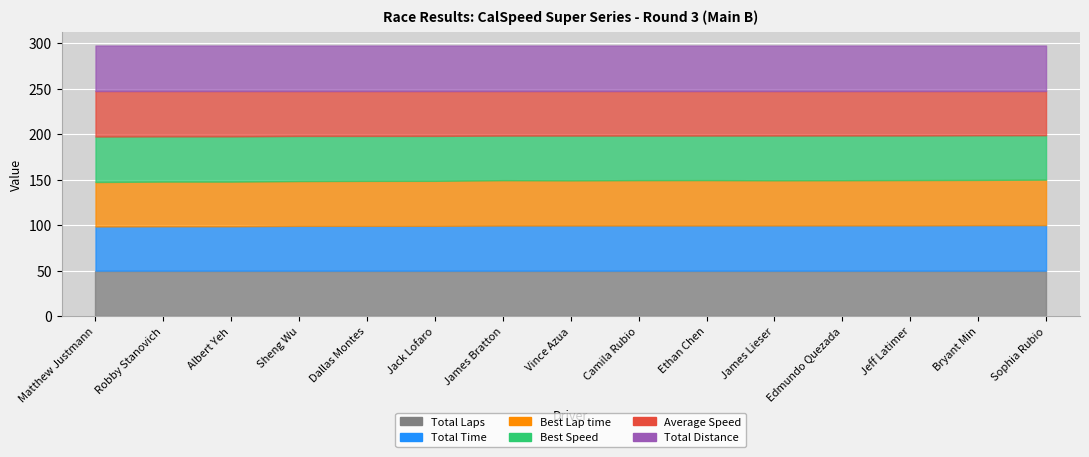

Is the value of Total Laps at Vince Azua greater than the value of Best Speed at Jack Lofaro?

No